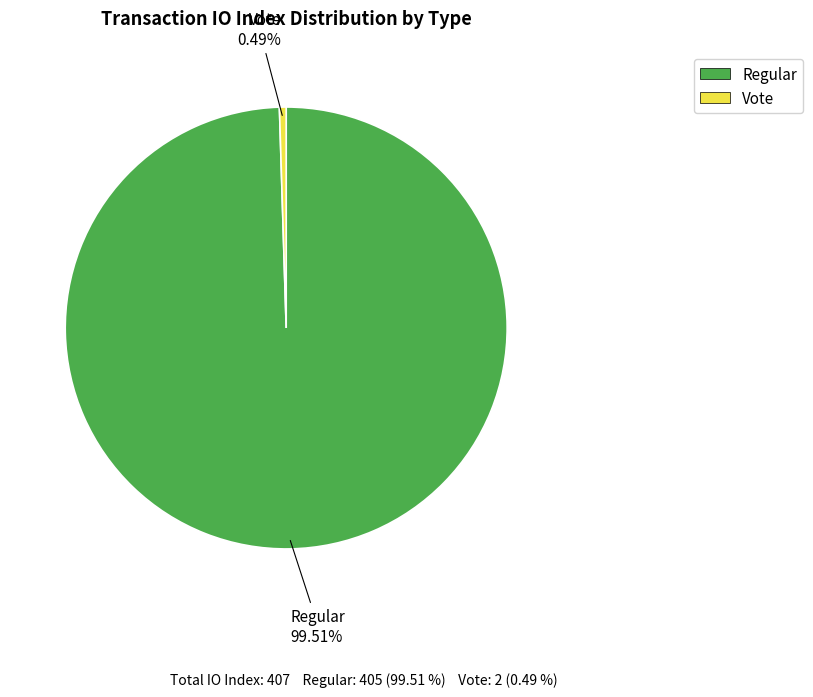

Rank the categories by value from lowest to highest.

Vote, Regular